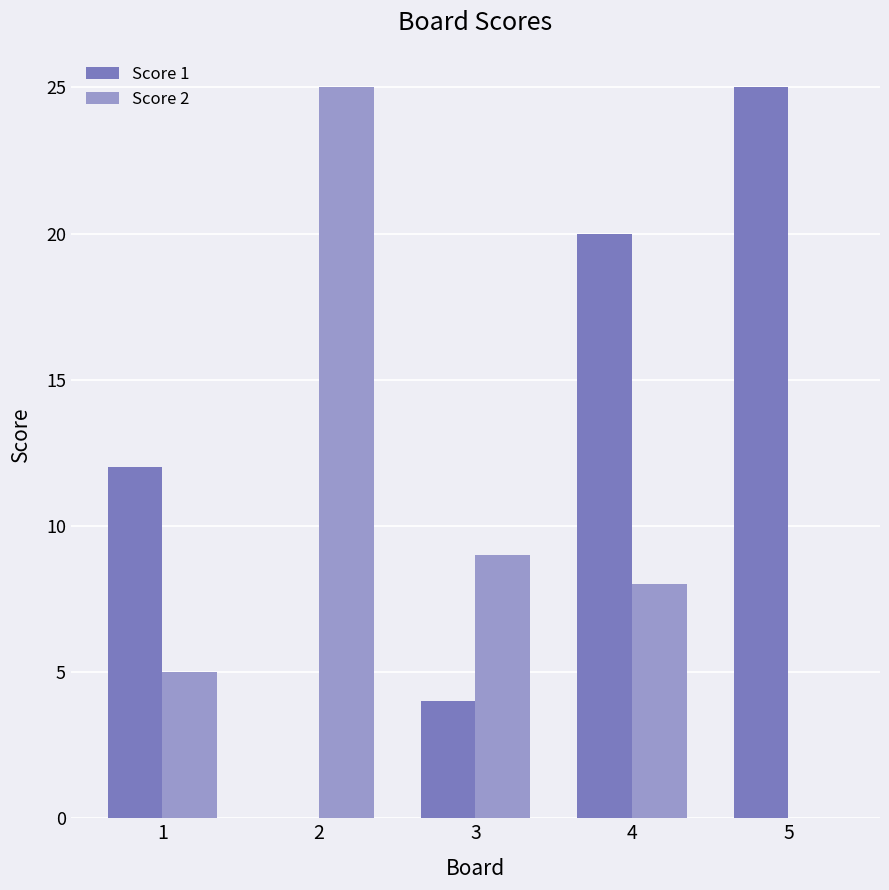

What is the sum of all Score 2 values?

47